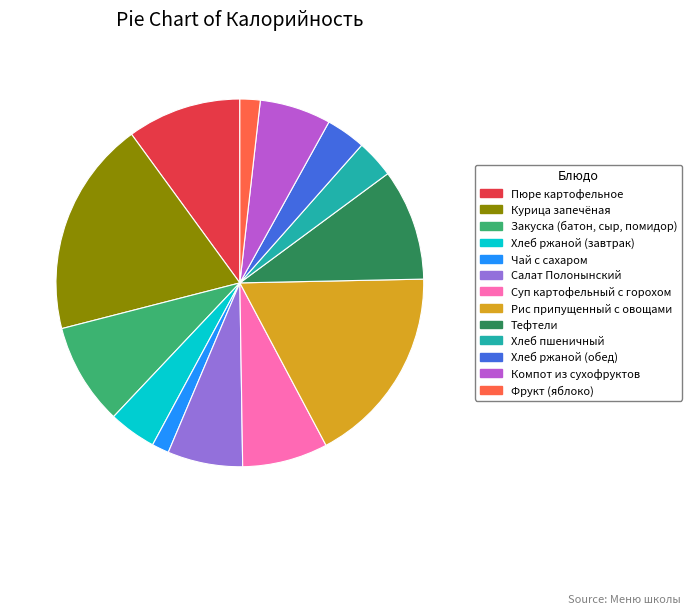

How many slices are in this pie chart?

13